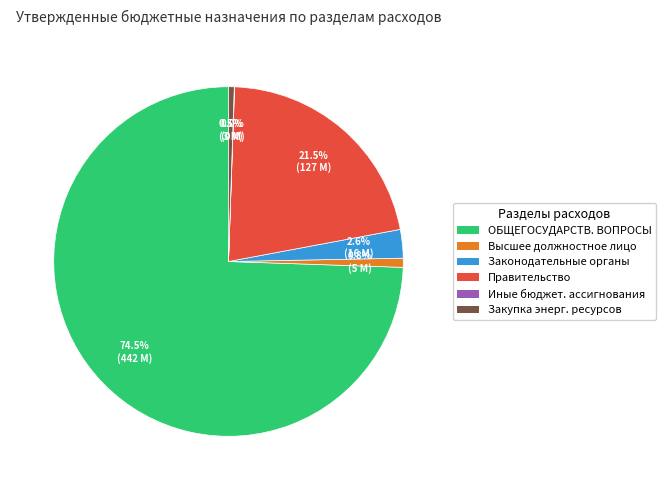

Which slice is the largest?

ОБЩЕГОСУДАРСТВ. ВОПРОСЫ